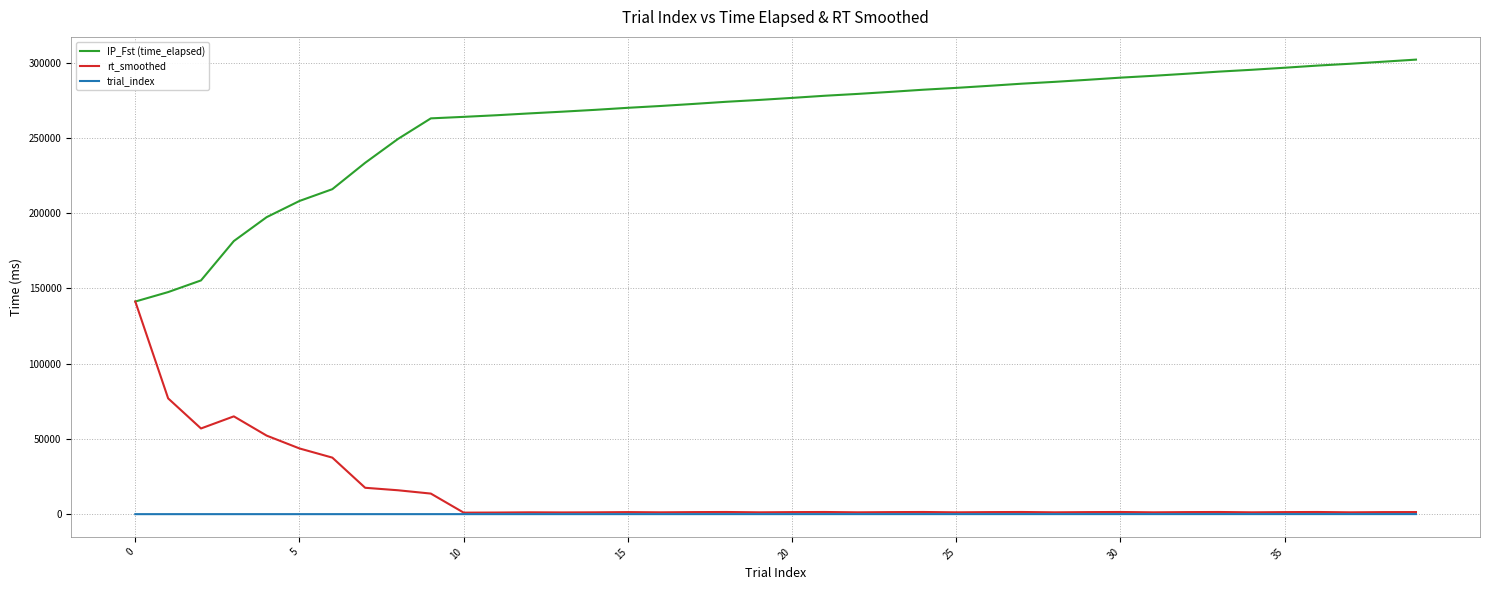

How many lines are shown in the chart?

3